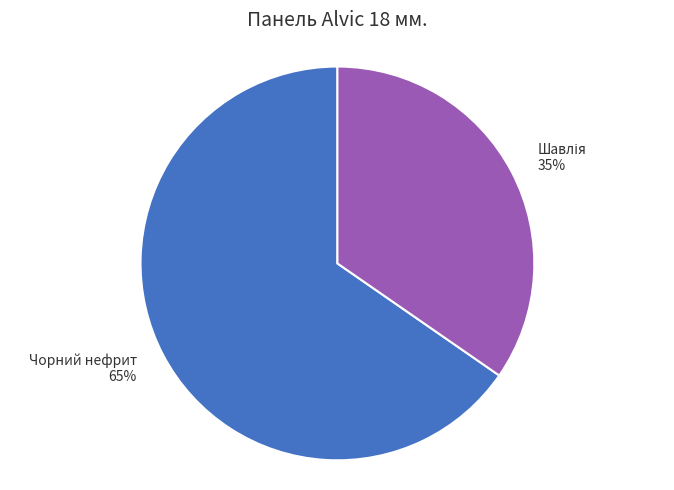

To the nearest percent, what percentage of the pie is Чорний нефрит?

65%